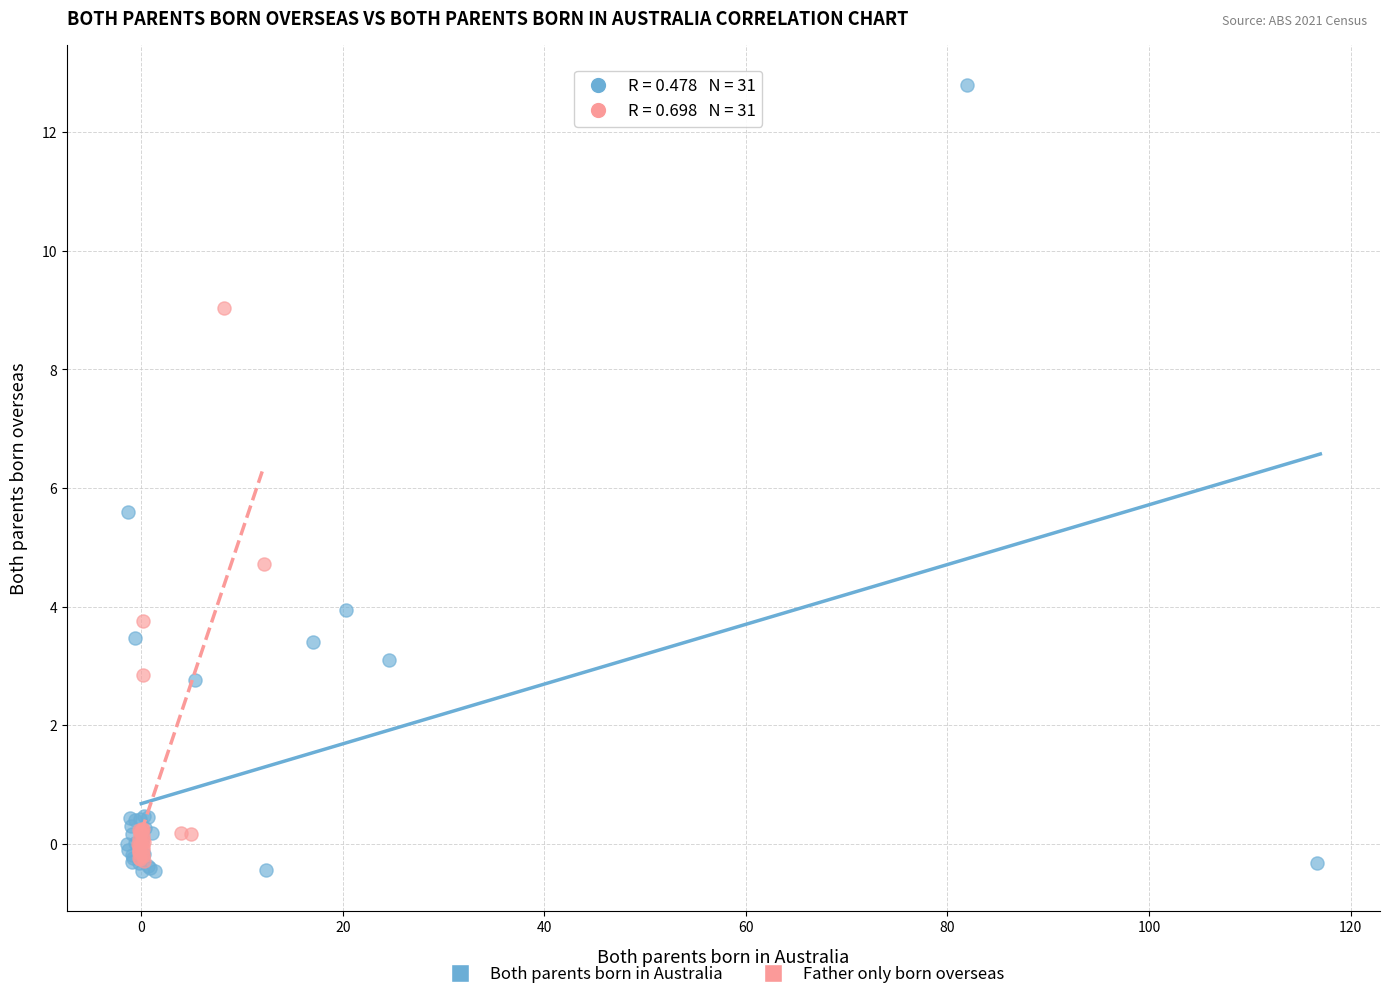

Which series reaches the minimum Y coordinate?

Both parents born in Australia